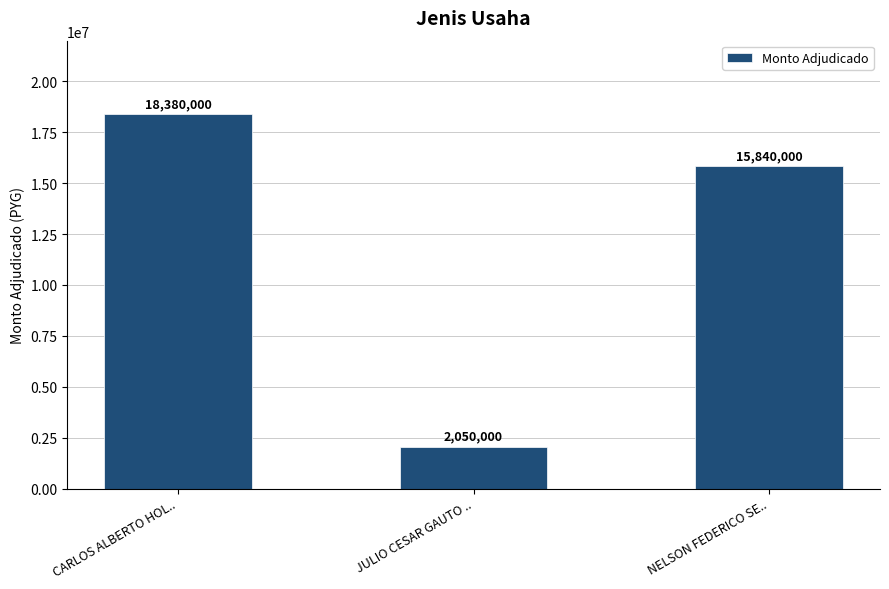

Rank the categories by value from lowest to highest.

JULIO CESAR GAUTO .., NELSON FEDERICO SE.., CARLOS ALBERTO HOL..